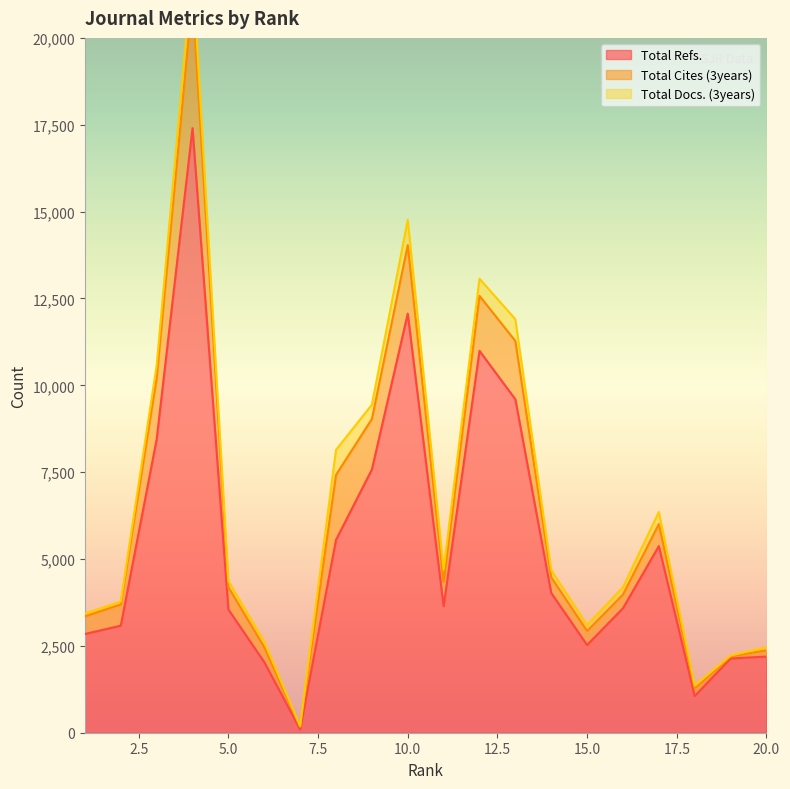

How many distinct data groups are displayed?

3